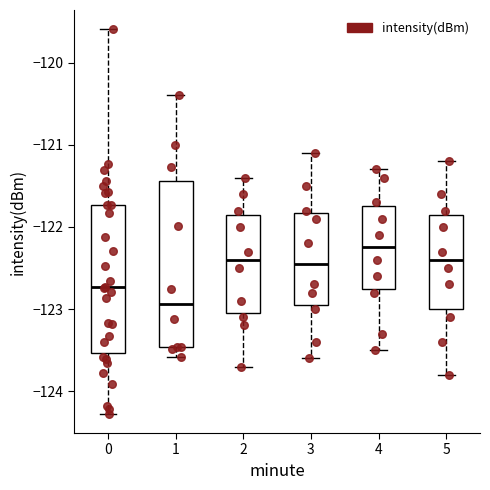

Which box's median line is the lowest?

1